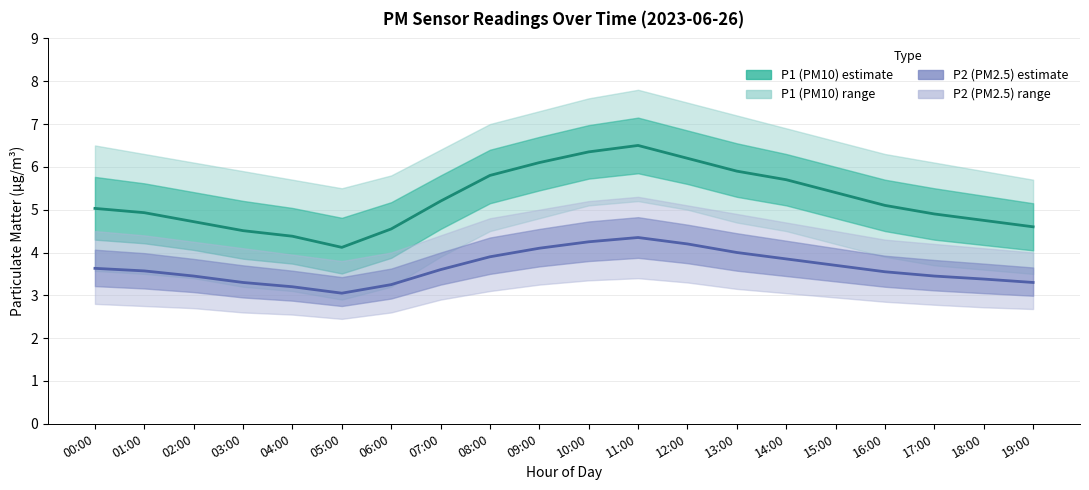

The P1 (PM10) Mean series shows 5.8 at 08:00. True or false?

True